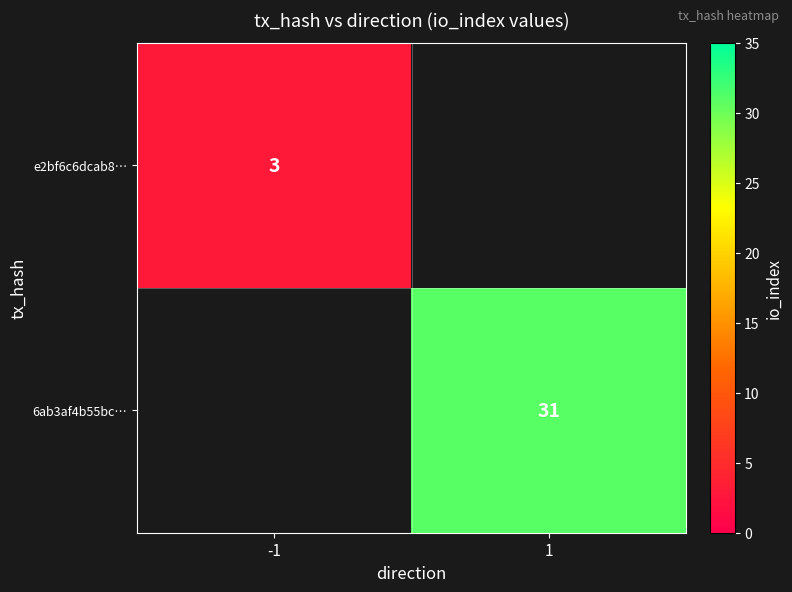

At how many categories does at least one series exceed 19?

1